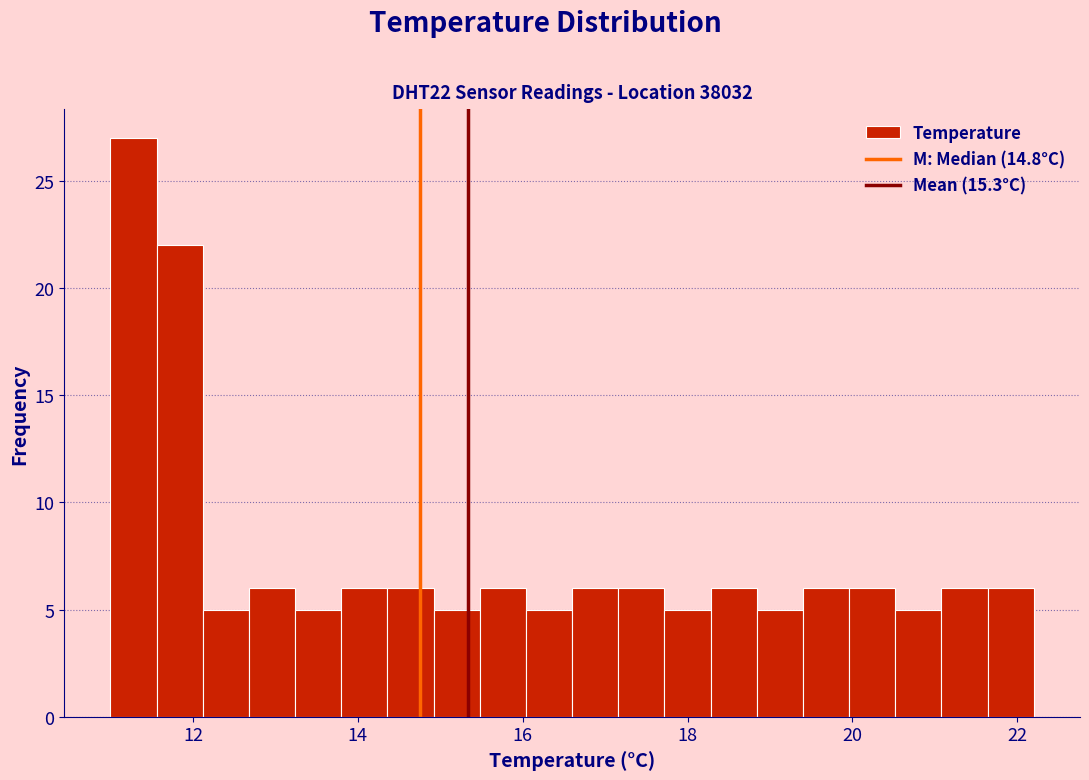

Around what value on the x-axis is the tallest bar? Give the approximate position of its centre, as read against the axis.

11.2